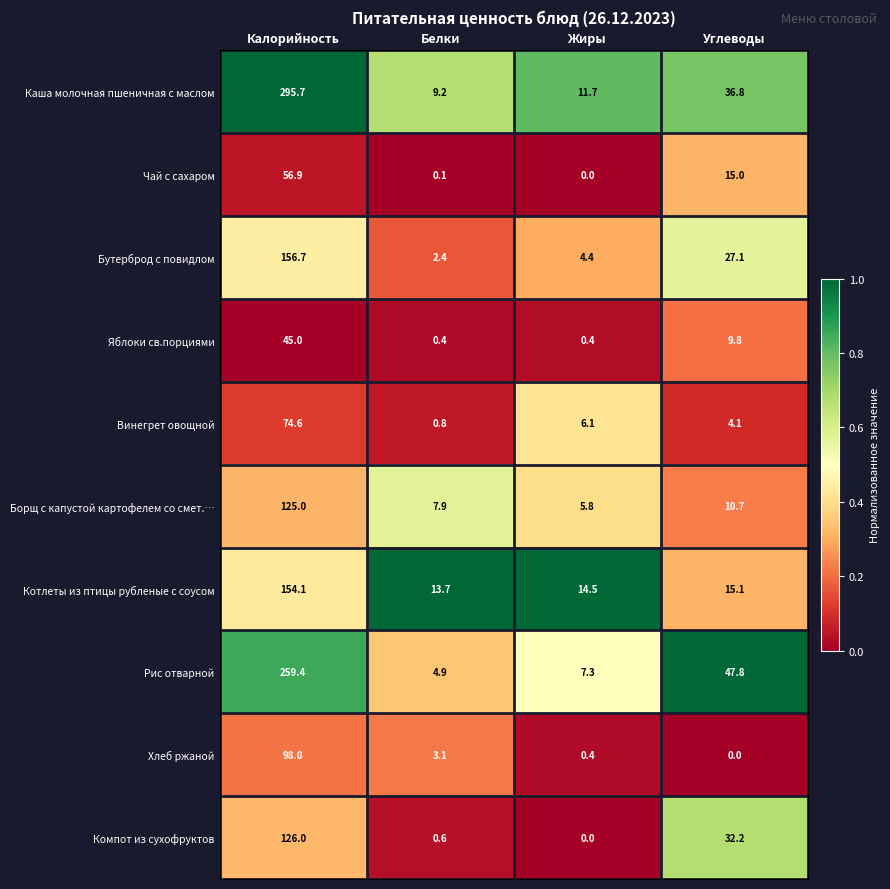

Is it true that Котлеты из птицы рубленые с соусом equals 22.5 at Углеводы?

False